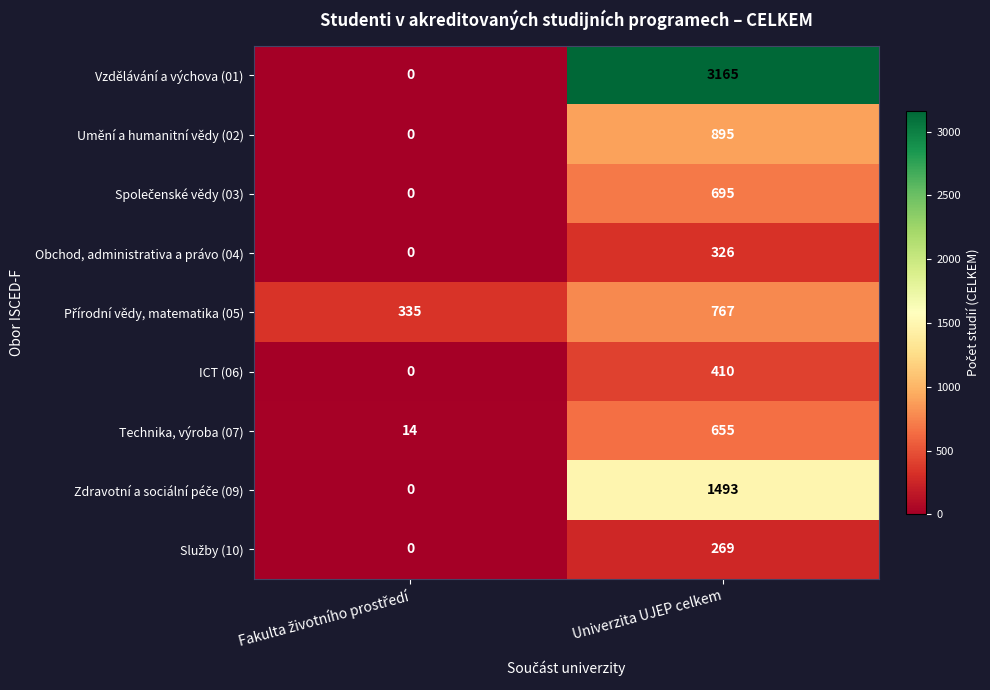

How many values in ICT (06) are above zero?

1